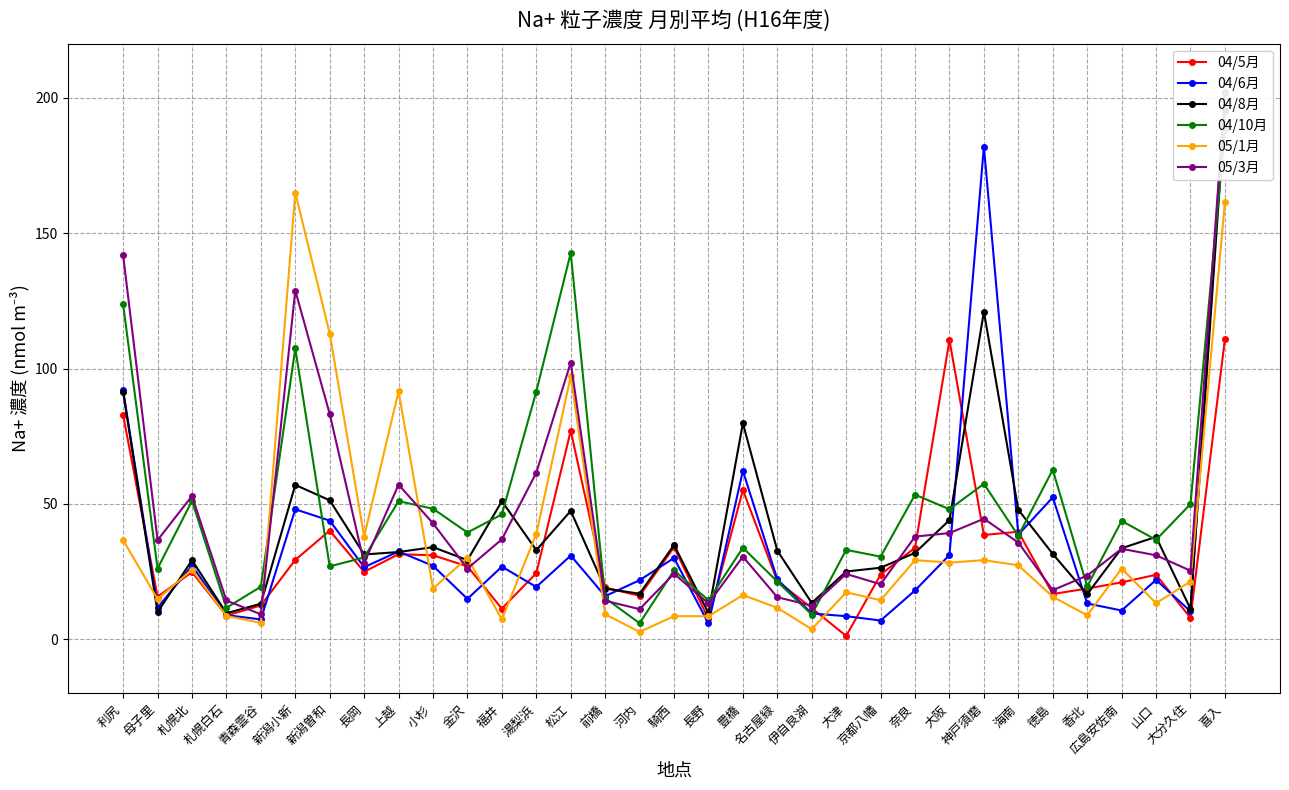

Does the chart display data point markers on the line(s)?

Yes